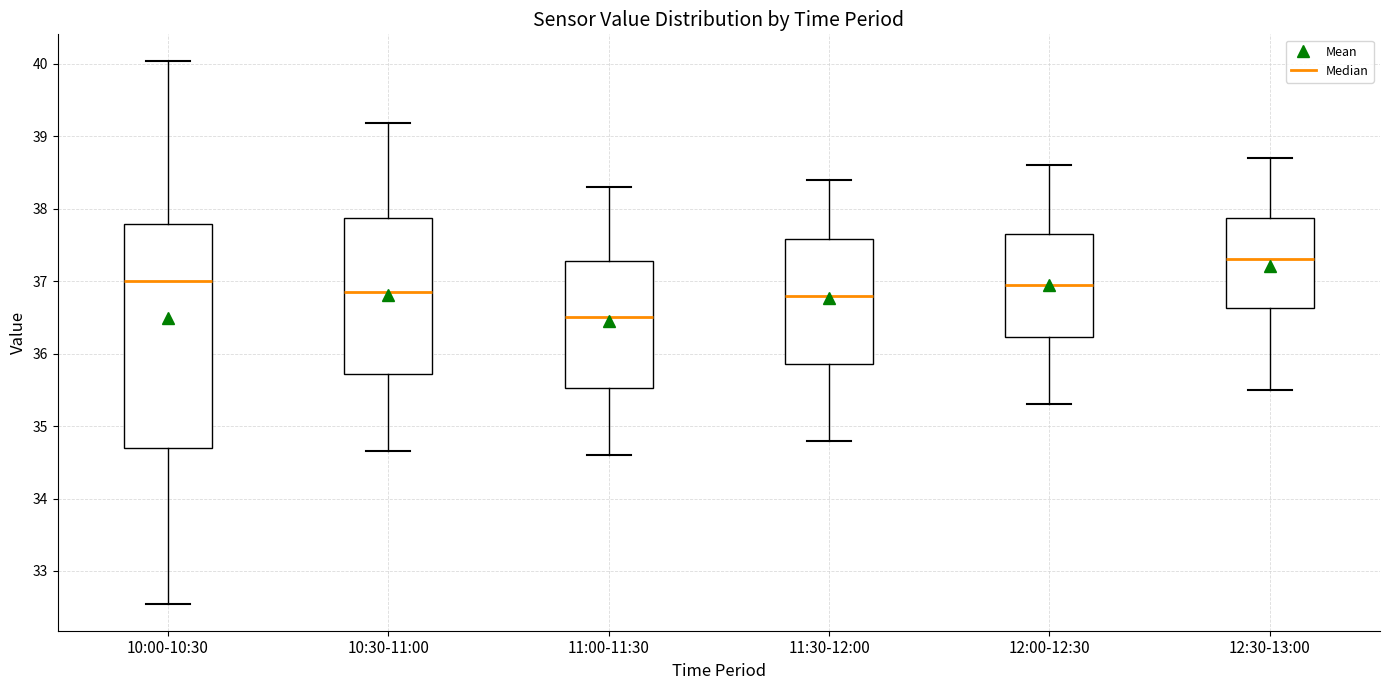

Comparing the boxes themselves (not the whiskers), which one is the tallest?

10:00-10:30